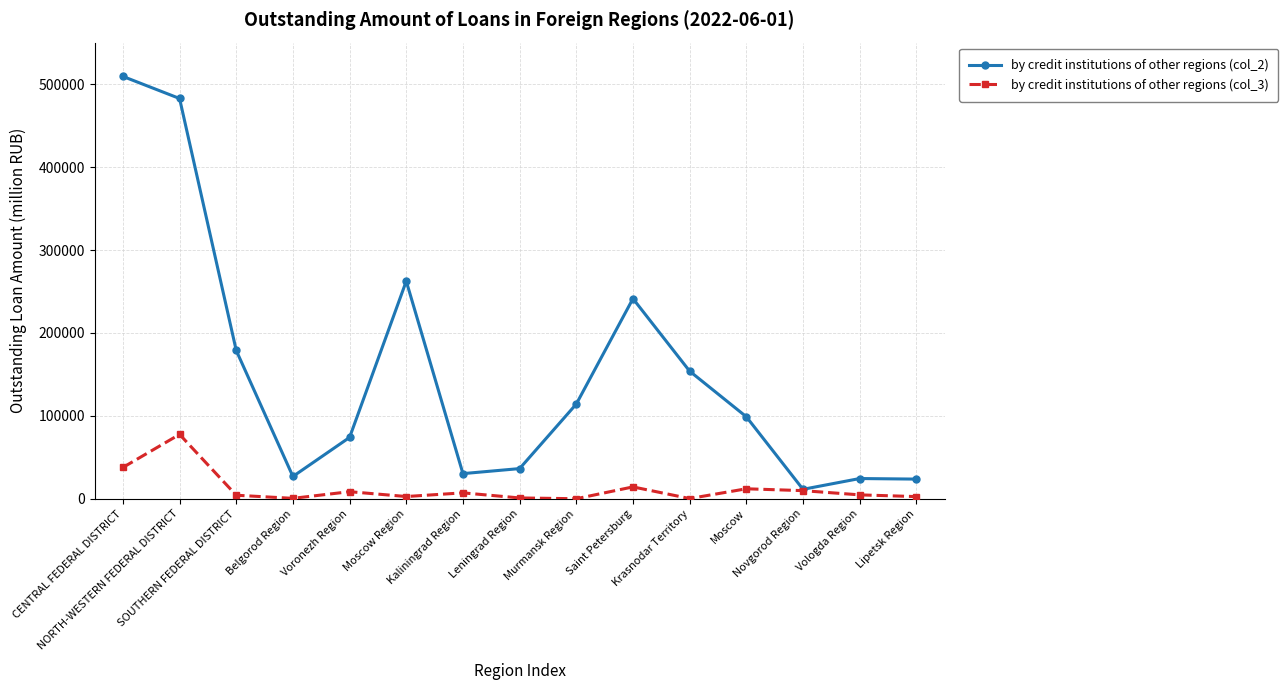

What is the total value across all series at Lipetsk Region?

26418